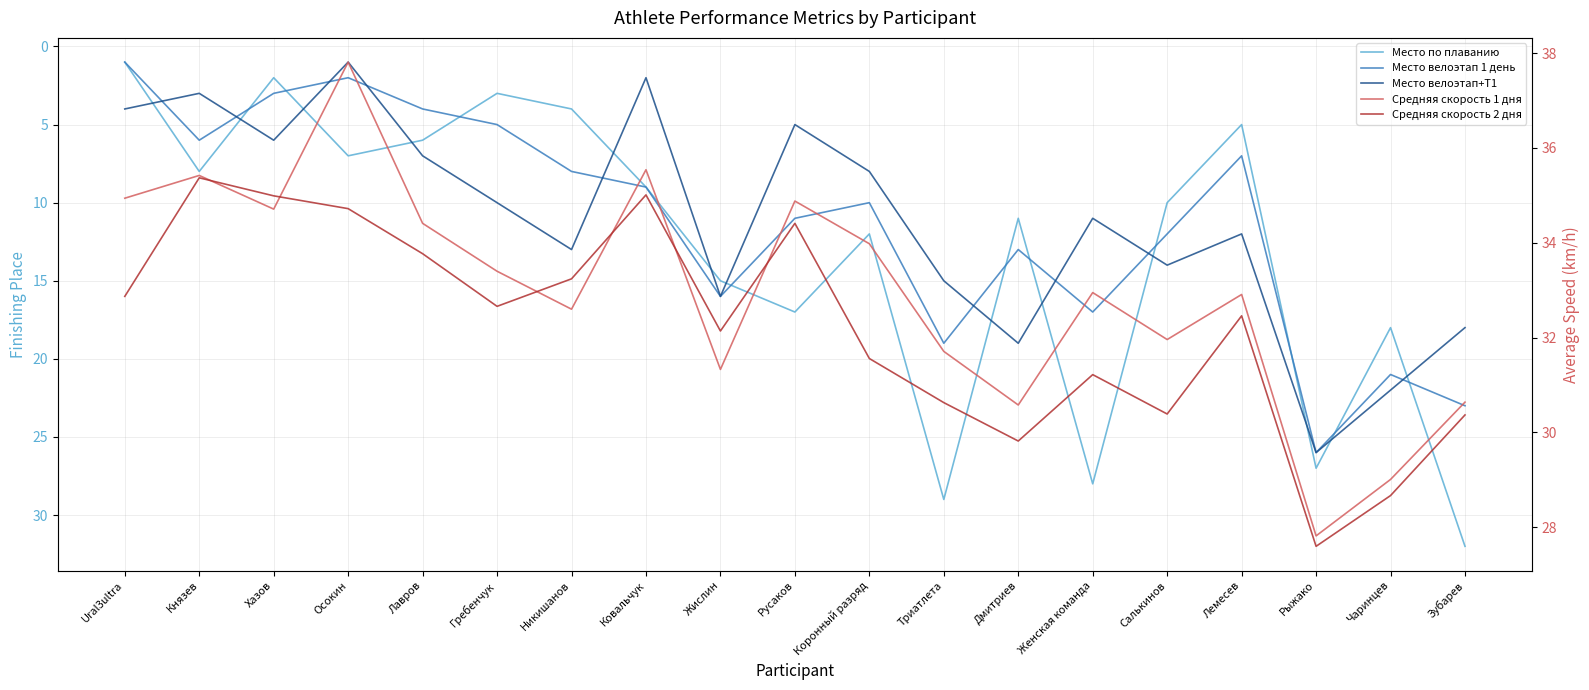

The value of Место велоэтап+Т1 at Жислин is 5.6. True or false?

False